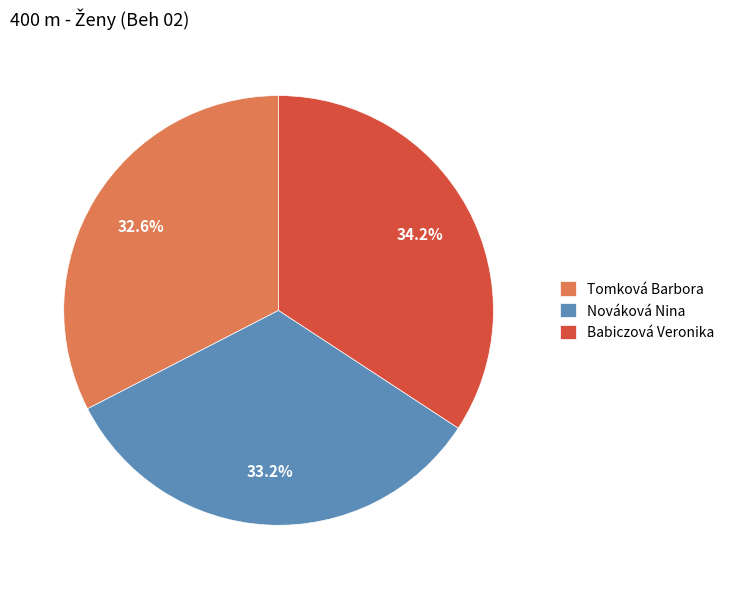

Does any single category account for the majority?

No